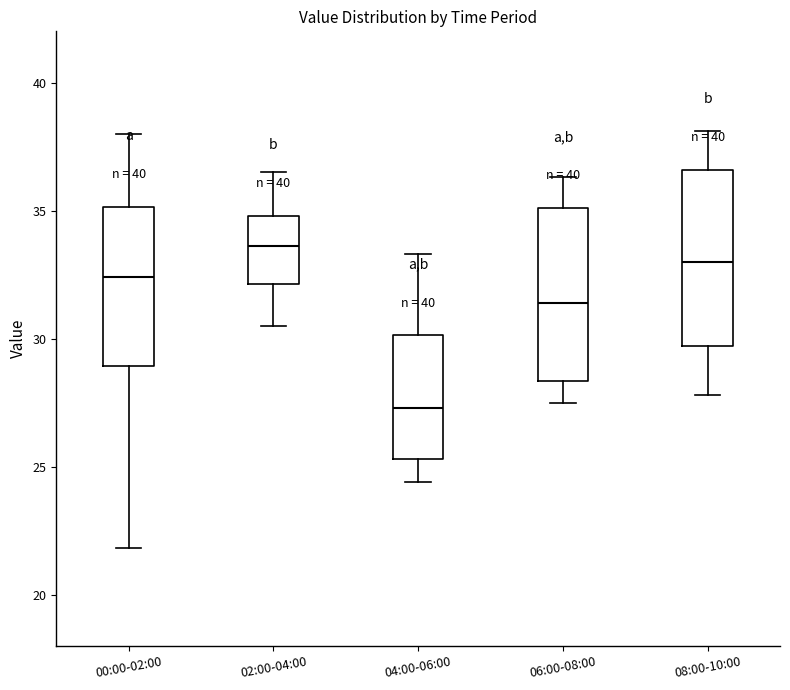

Which box's median line is the lowest?

04:00-06:00